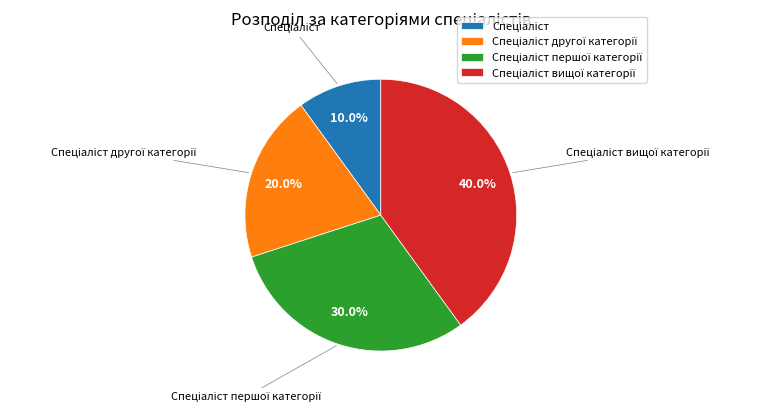

Is there a majority slice in this chart?

No